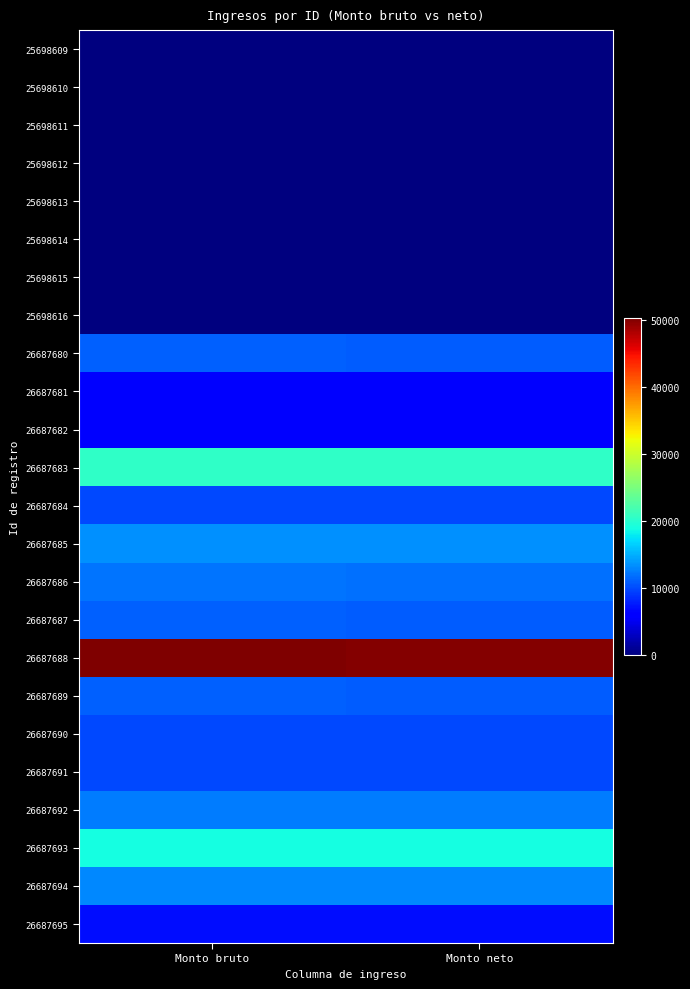

How many data points does each series have?

2